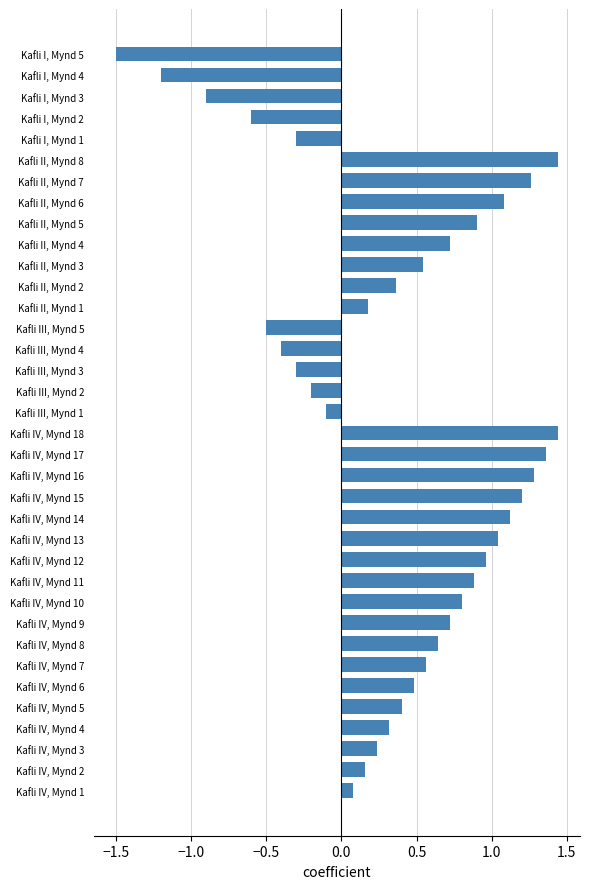

The chart shows a value of 0.5 at Kafli IV, Mynd 6. True or false?

True